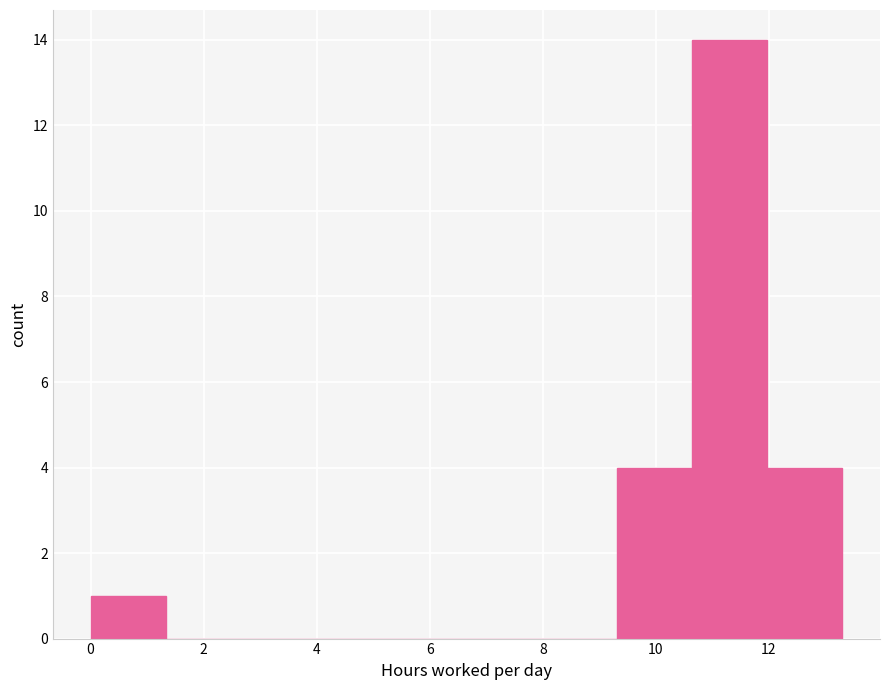

How tall is the bar that spans 0.0 to 1.4 on the x-axis? Neither the bar edges nor the heights are printed on the chart, so give them approximately, as read against the axes.

1